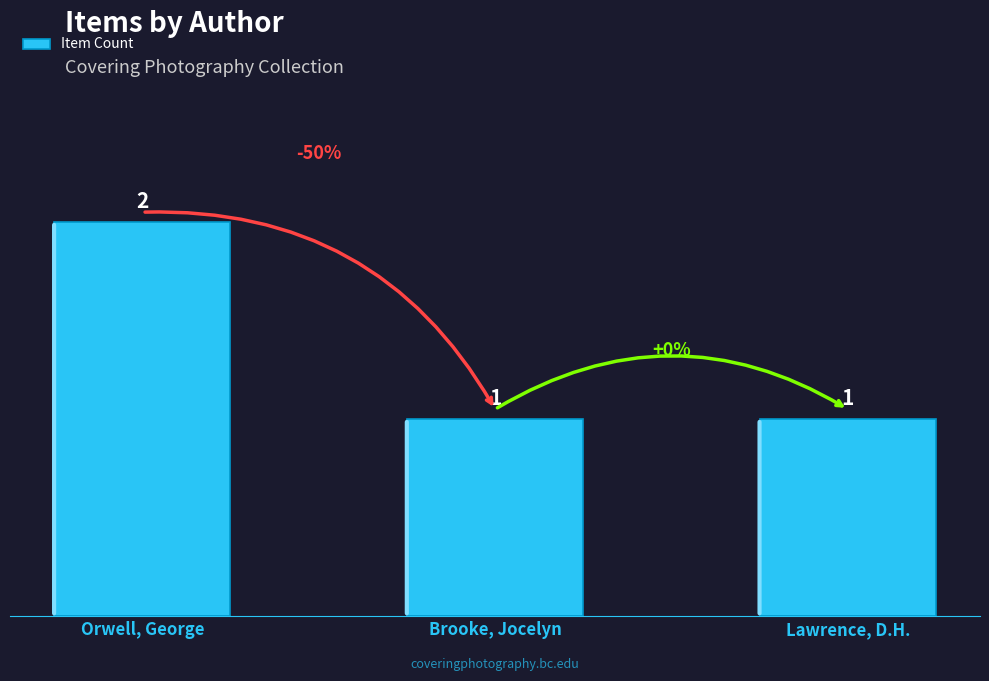

Is it true that the value at Lawrence, D.H. is 1?

True